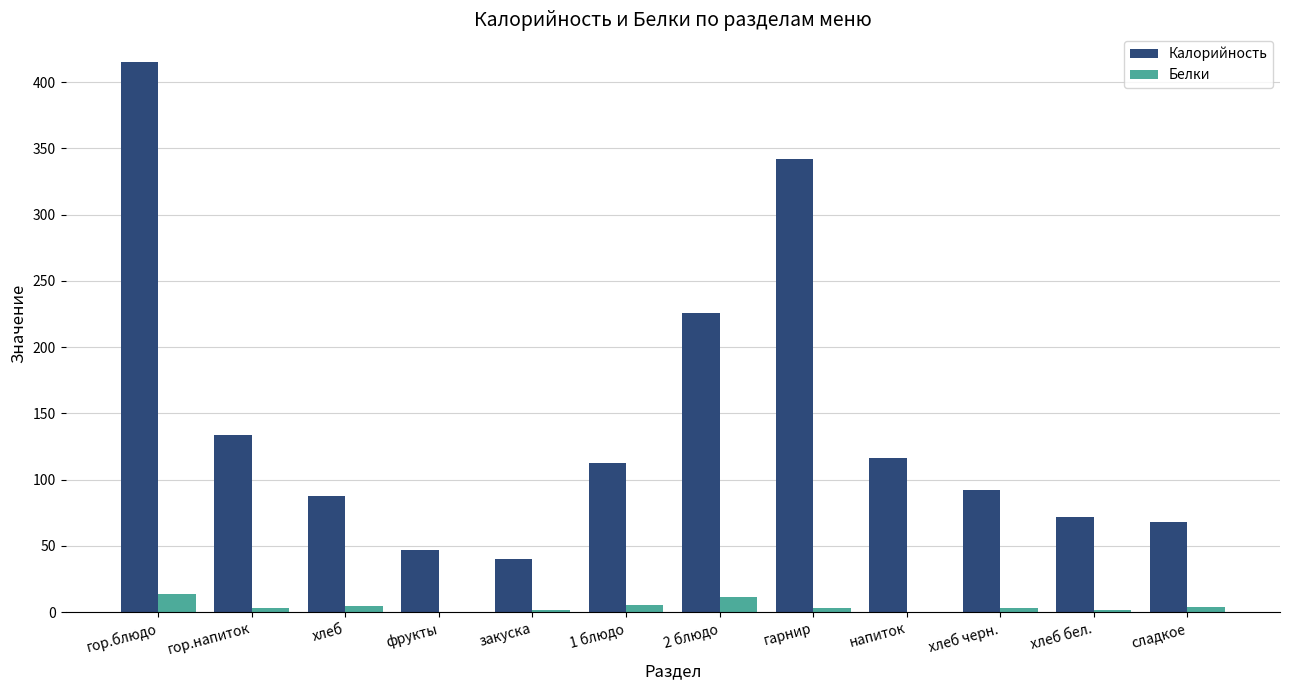

True or false: Калорийность has a value of 113.1 at сладкое.

False